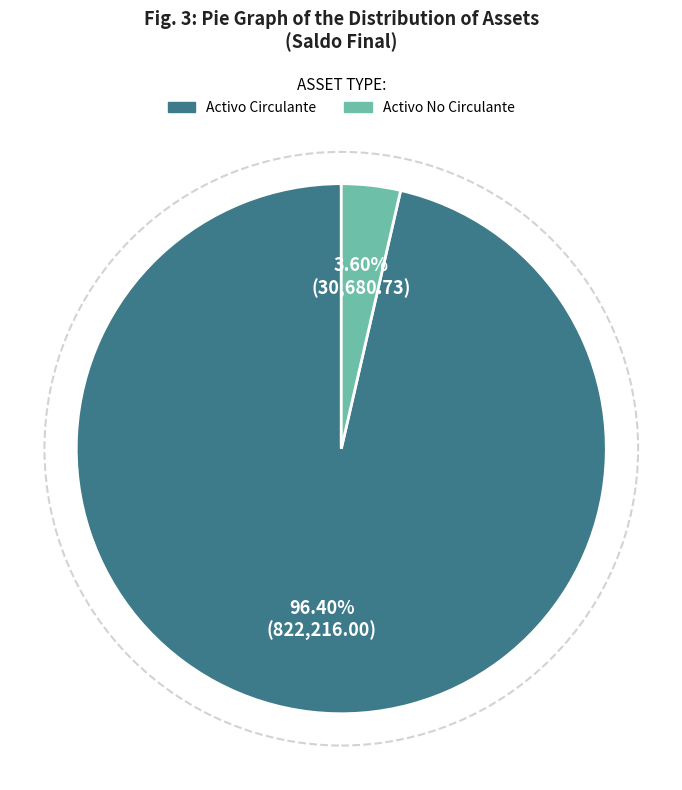

To the nearest percent, what is the combined percentage of Activo No Circulante and Activo Circulante?

100%